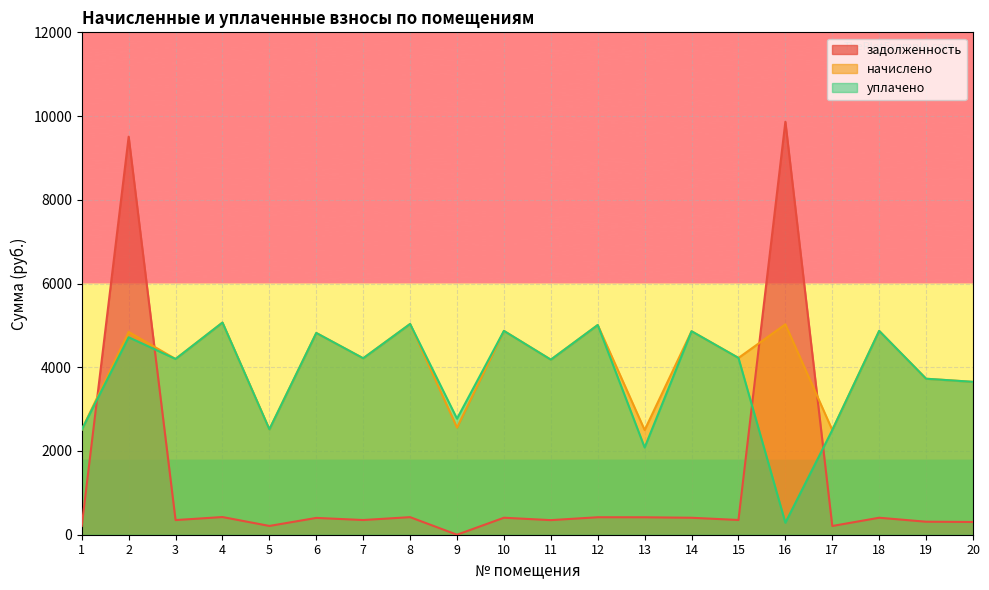

What is the average value of the уплачено series?

3805.3